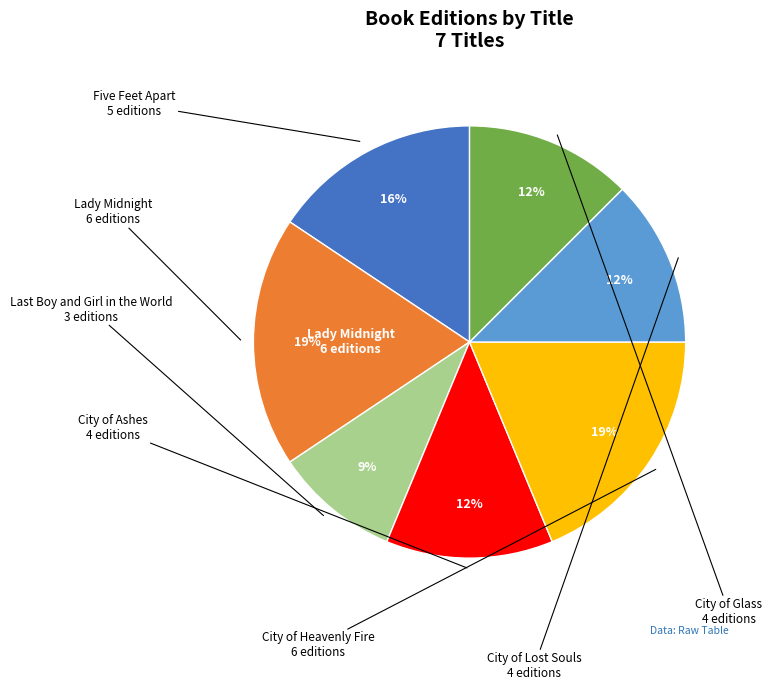

To the nearest percent, what is the average slice percentage?

14%